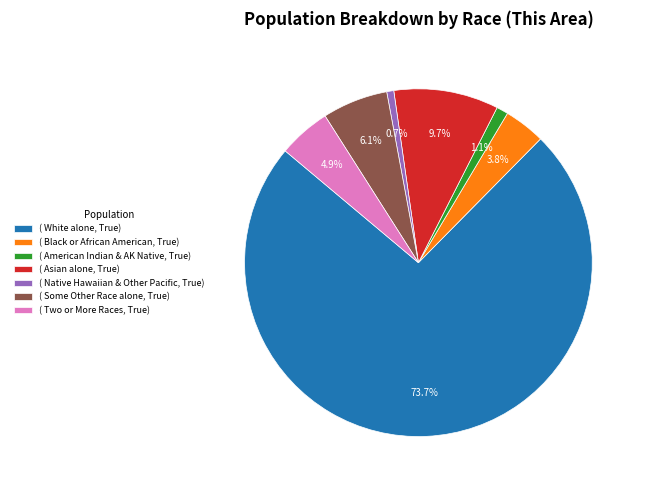

What is the total percentage of ( American Indian & AK Native, True) and ( Black or African American, True)?

4.9%